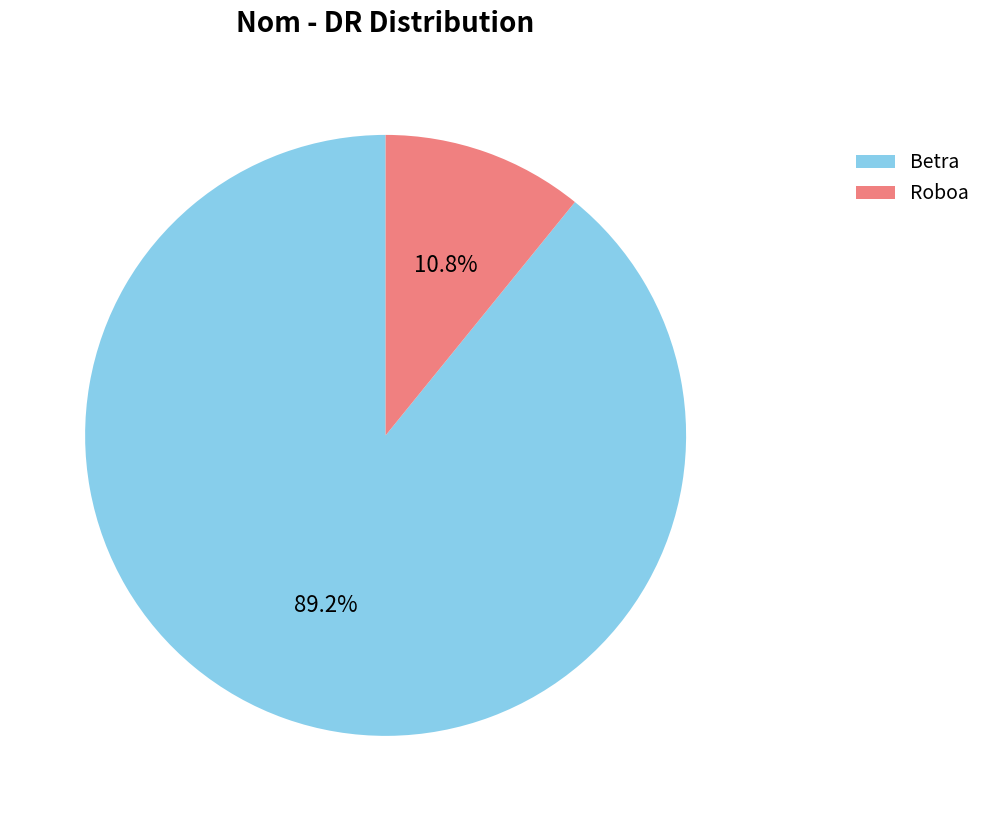

How much of the chart is everything except Betra?

10.8%